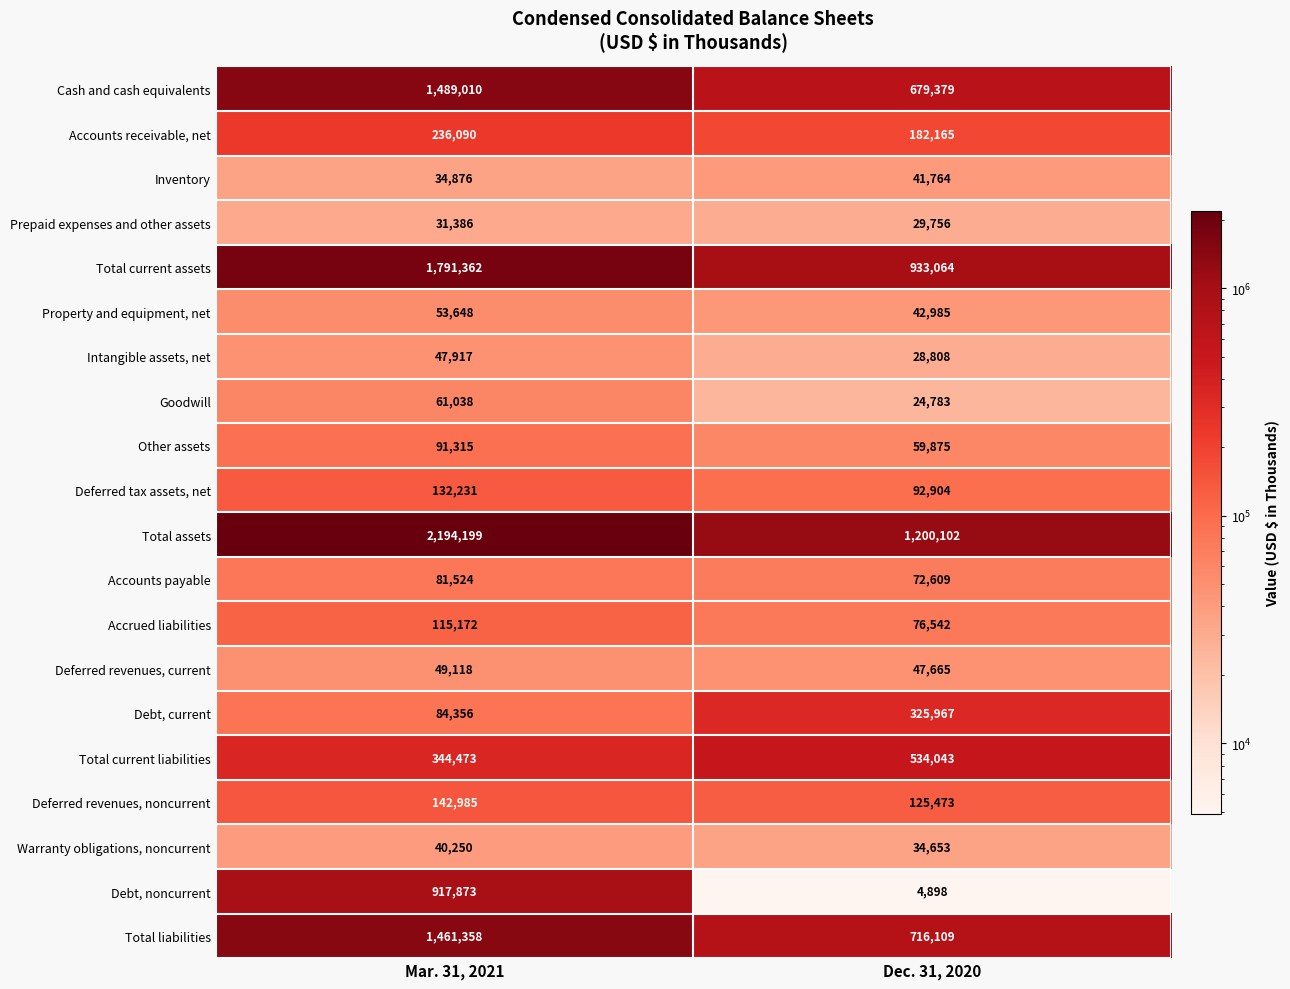

What is the maximum value shown in the chart?

2194199